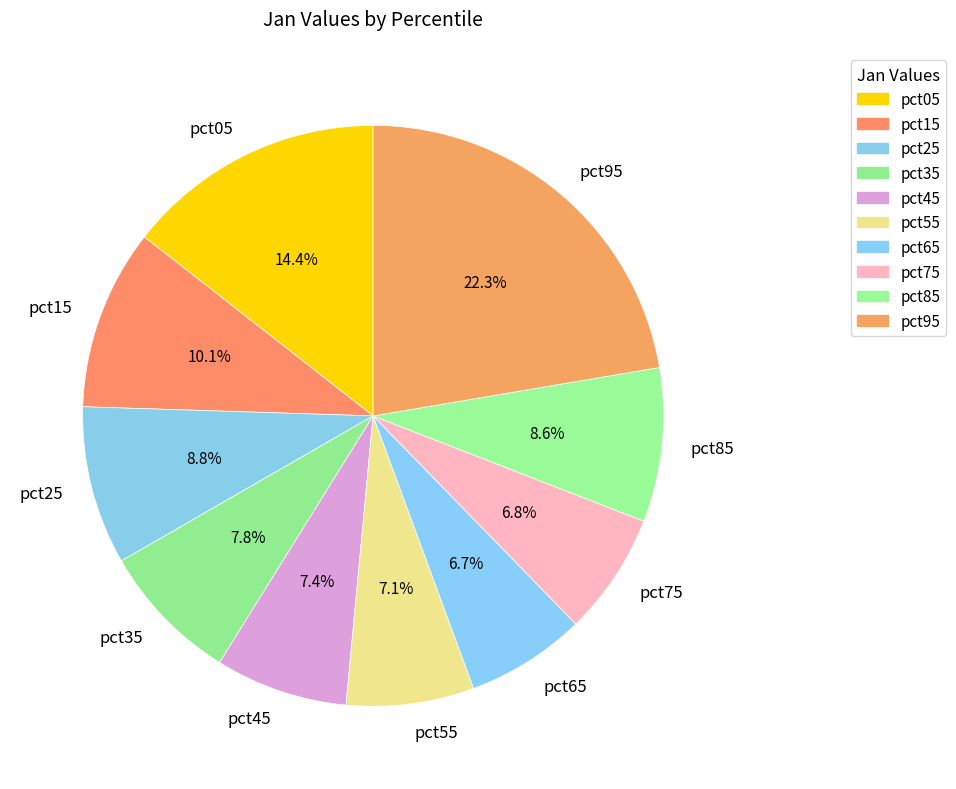

What portion of the pie excludes pct45?

92.6%